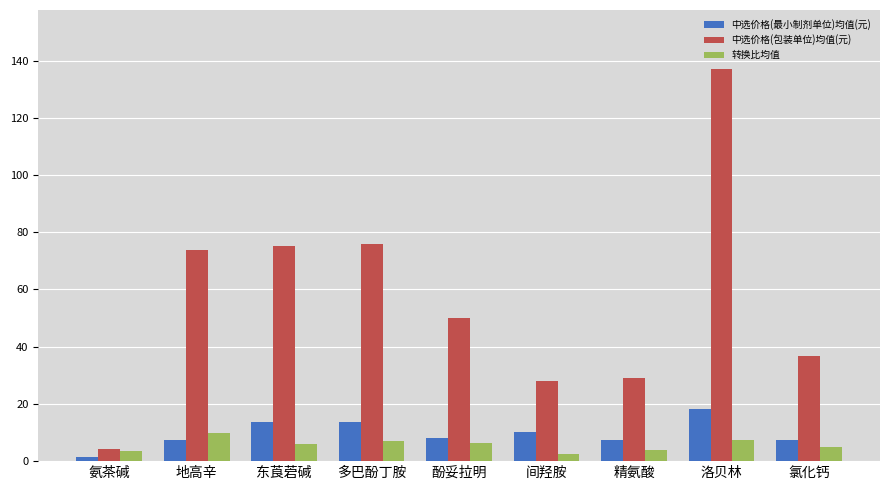

How many groups of bars are there?

9